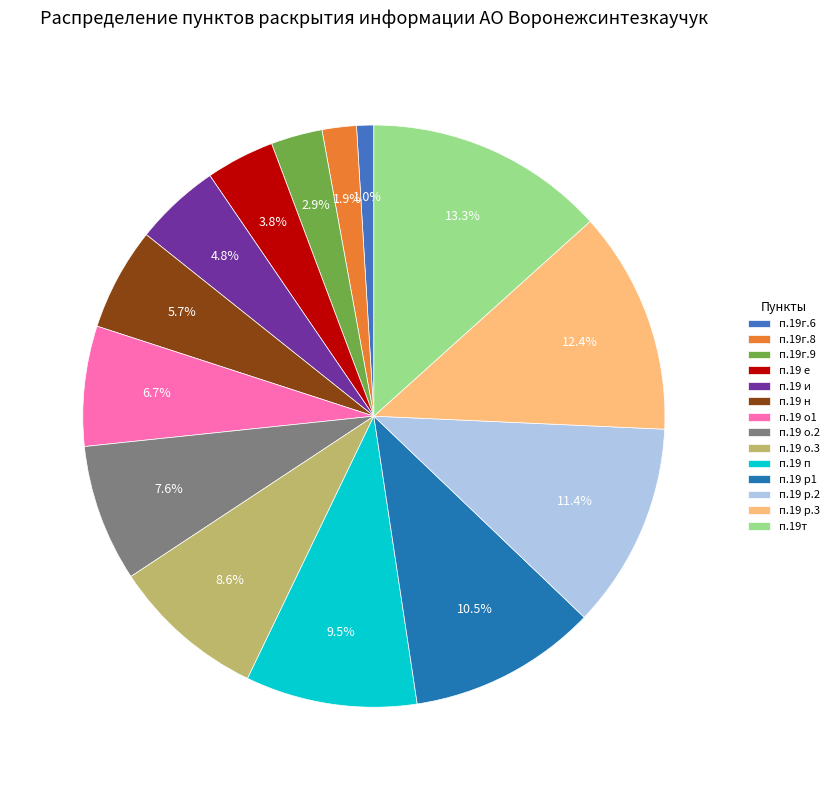

Does п.19г.6 account for over 50% of the chart?

No